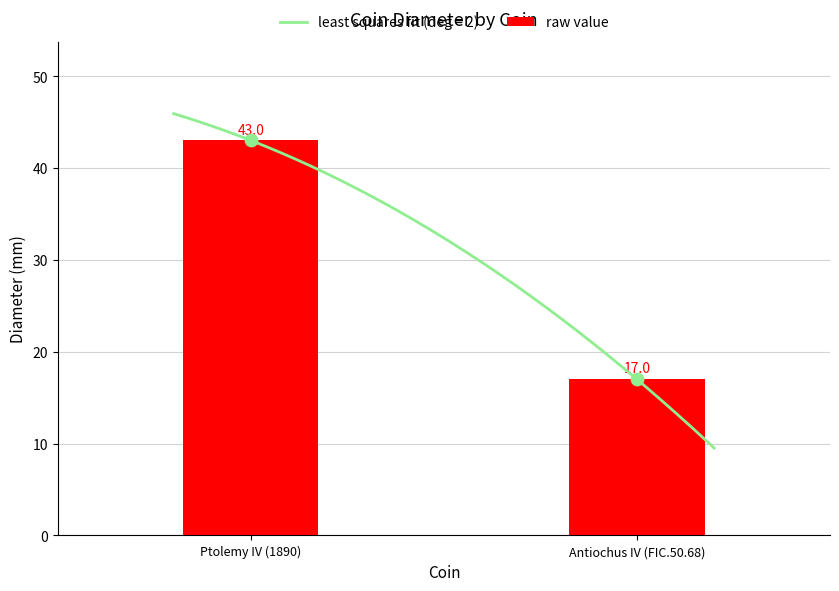

What is the ratio of the value at Ptolemy IV (1890) to the value at Antiochus IV (FIC.50.68)?

2.5